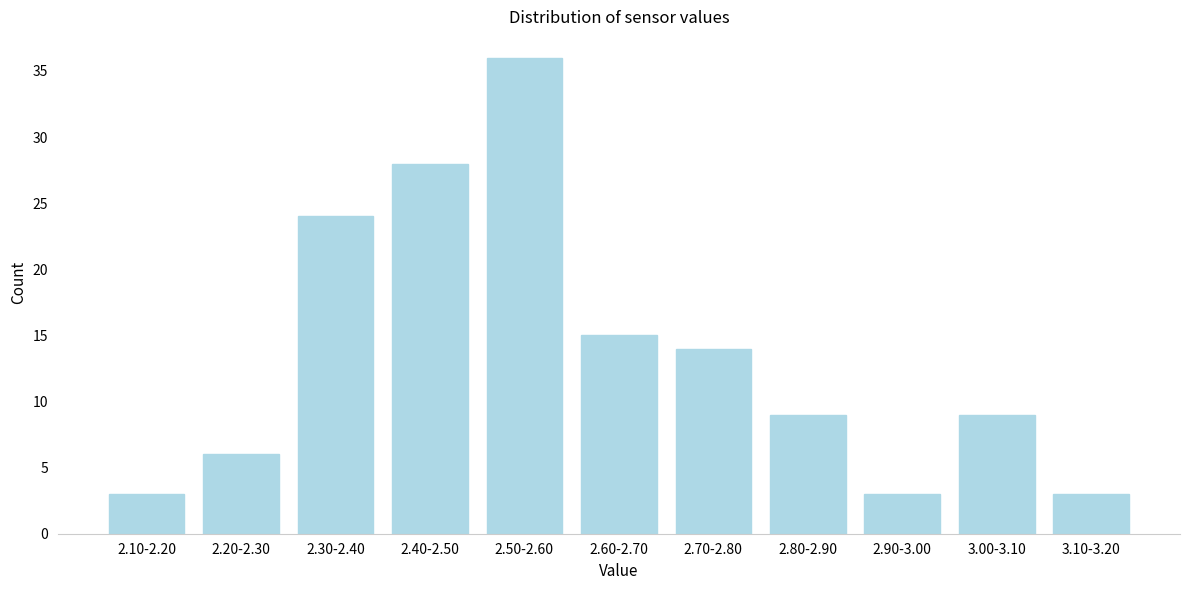

Reading left to right, transcribe all the data shown in this chart.

3	6	24	28	36	15	14	9	3	9	3